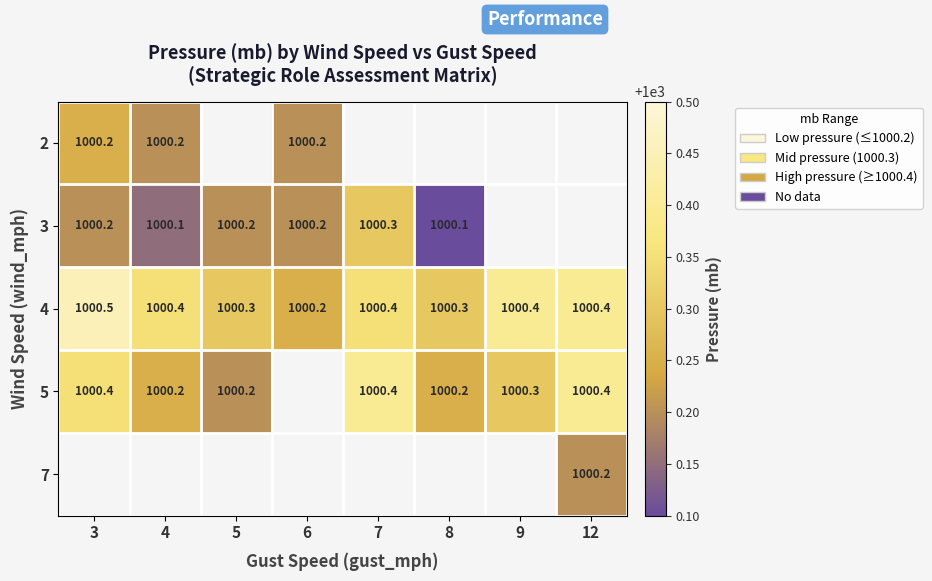

What is the maximum value shown in the chart?

1000.5